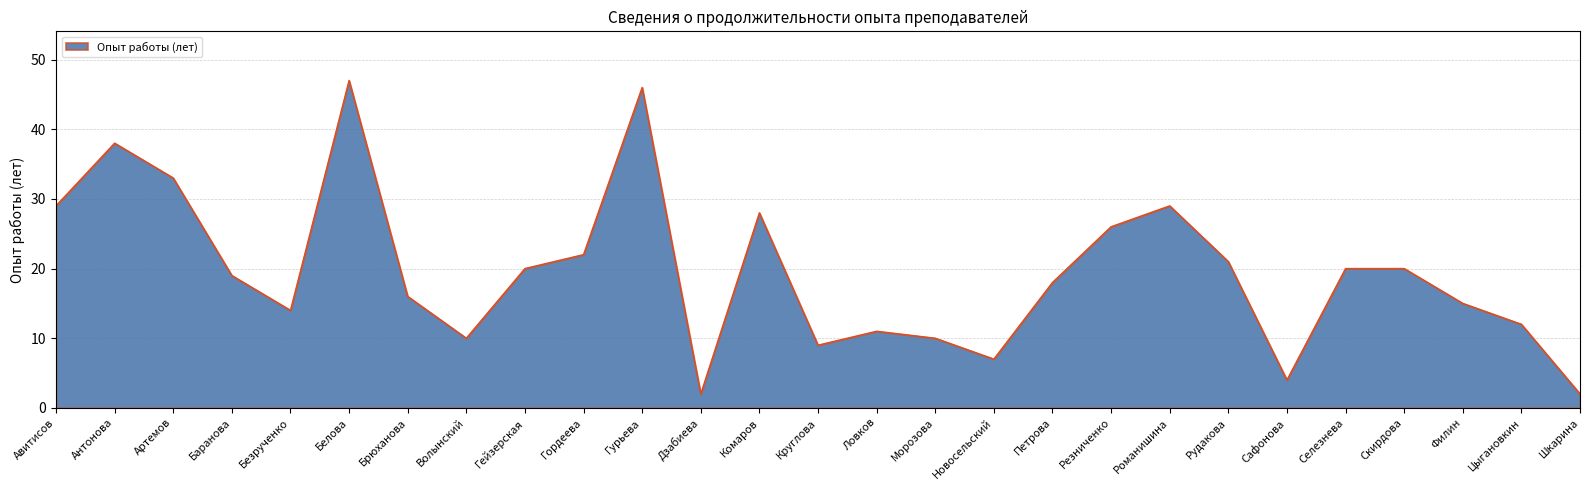

The value at Антонова is 38. True or false?

True